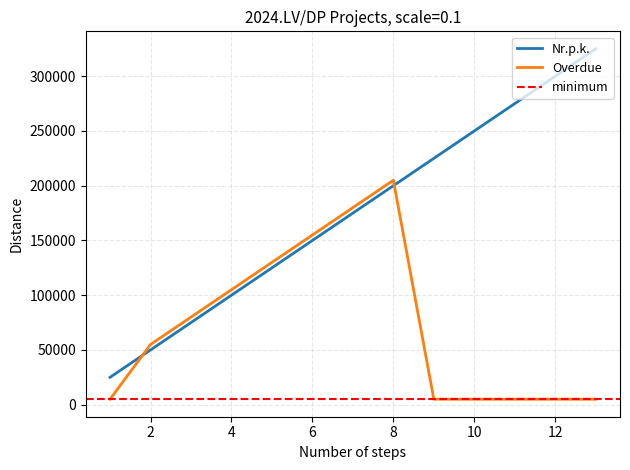

Does the chart have visible grid lines?

Yes